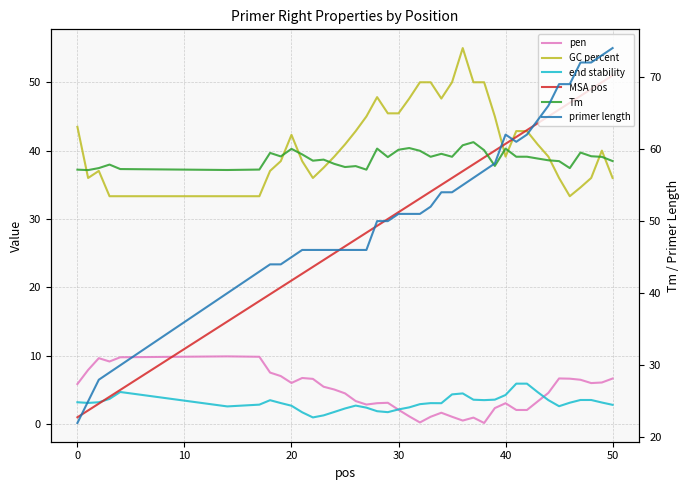

Which series has the largest range (max minus min)?

primer length